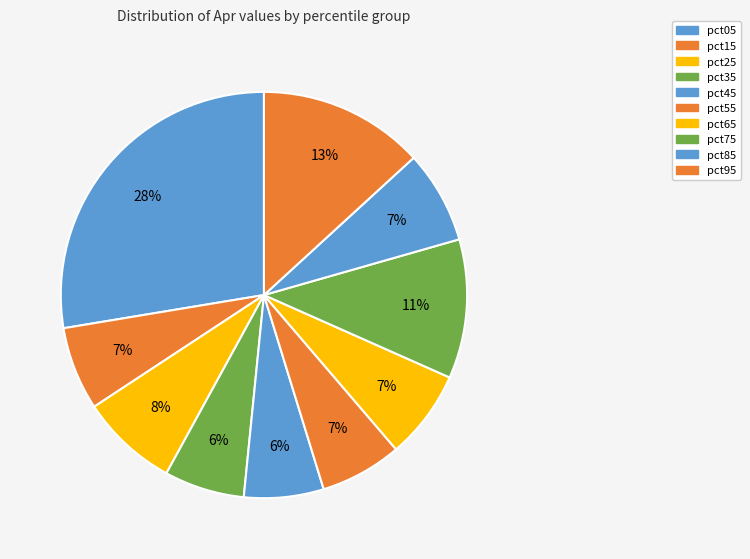

How many segments does this pie chart have?

10